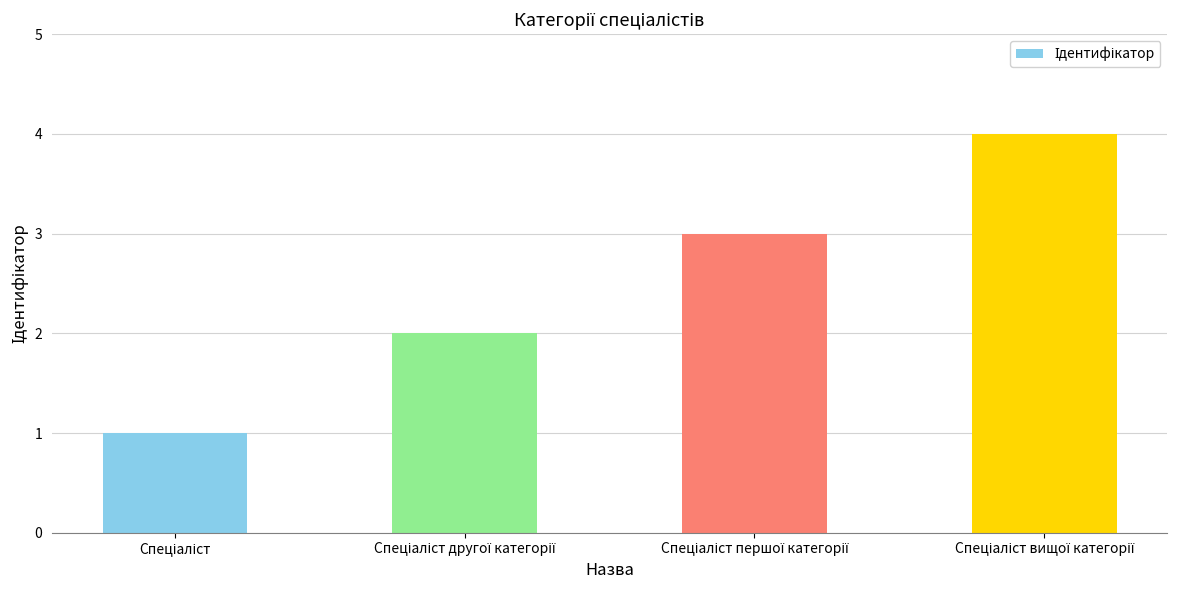

What is the sum of all values?

10